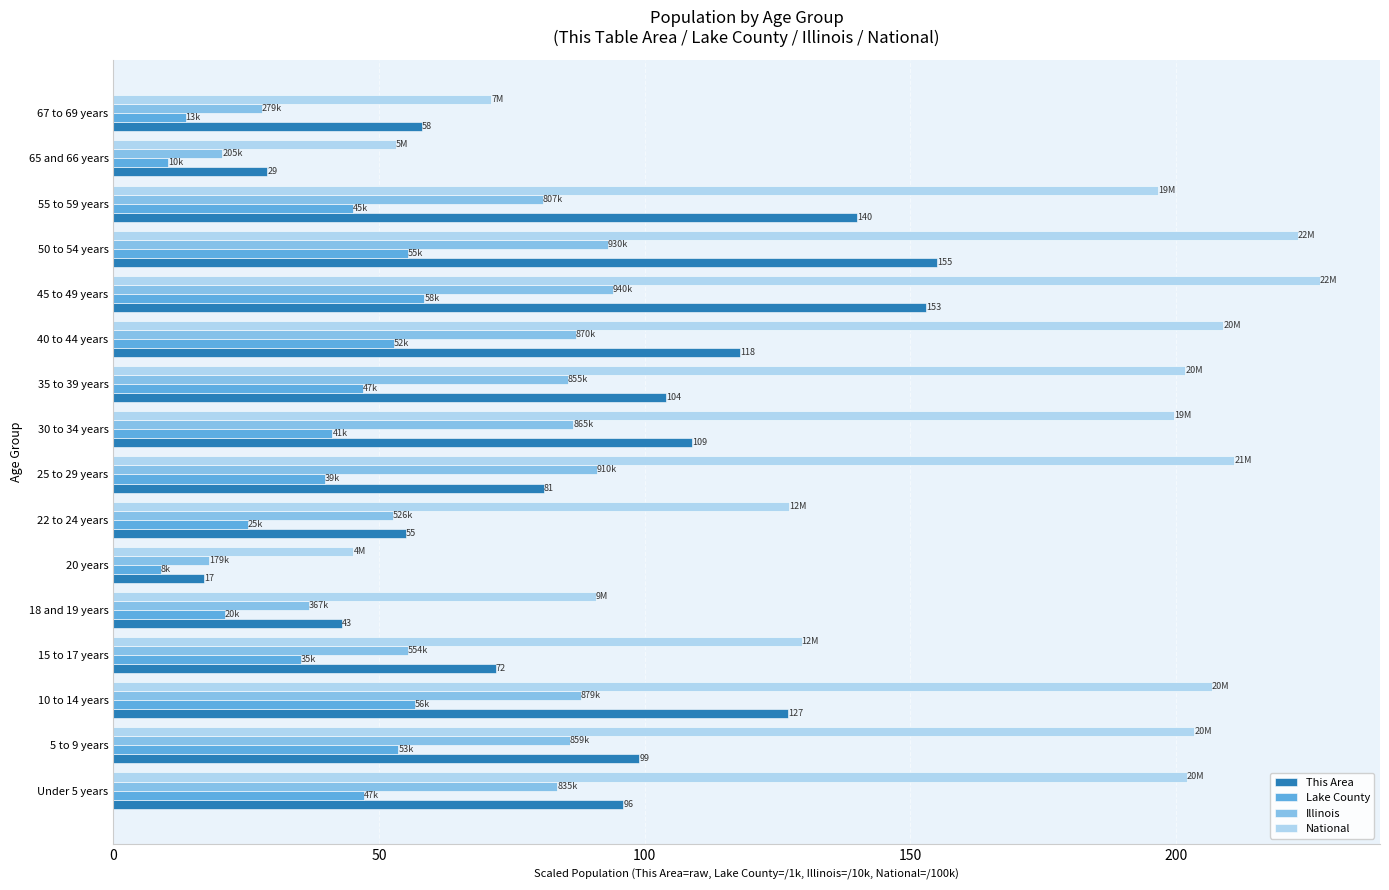

The value of This Area at 35 to 39 years is 21.3. True or false?

False